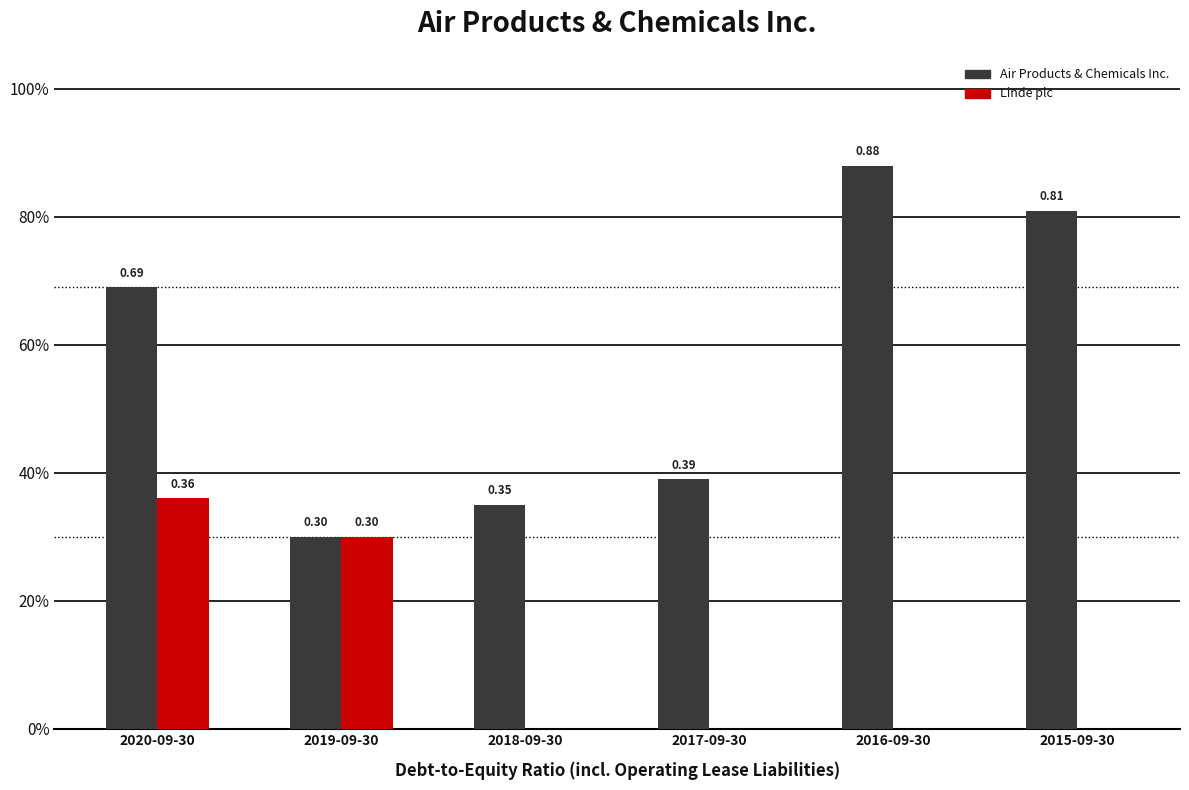

What are all the series names shown in the legend?

Air Products & Chemicals Inc., Linde plc